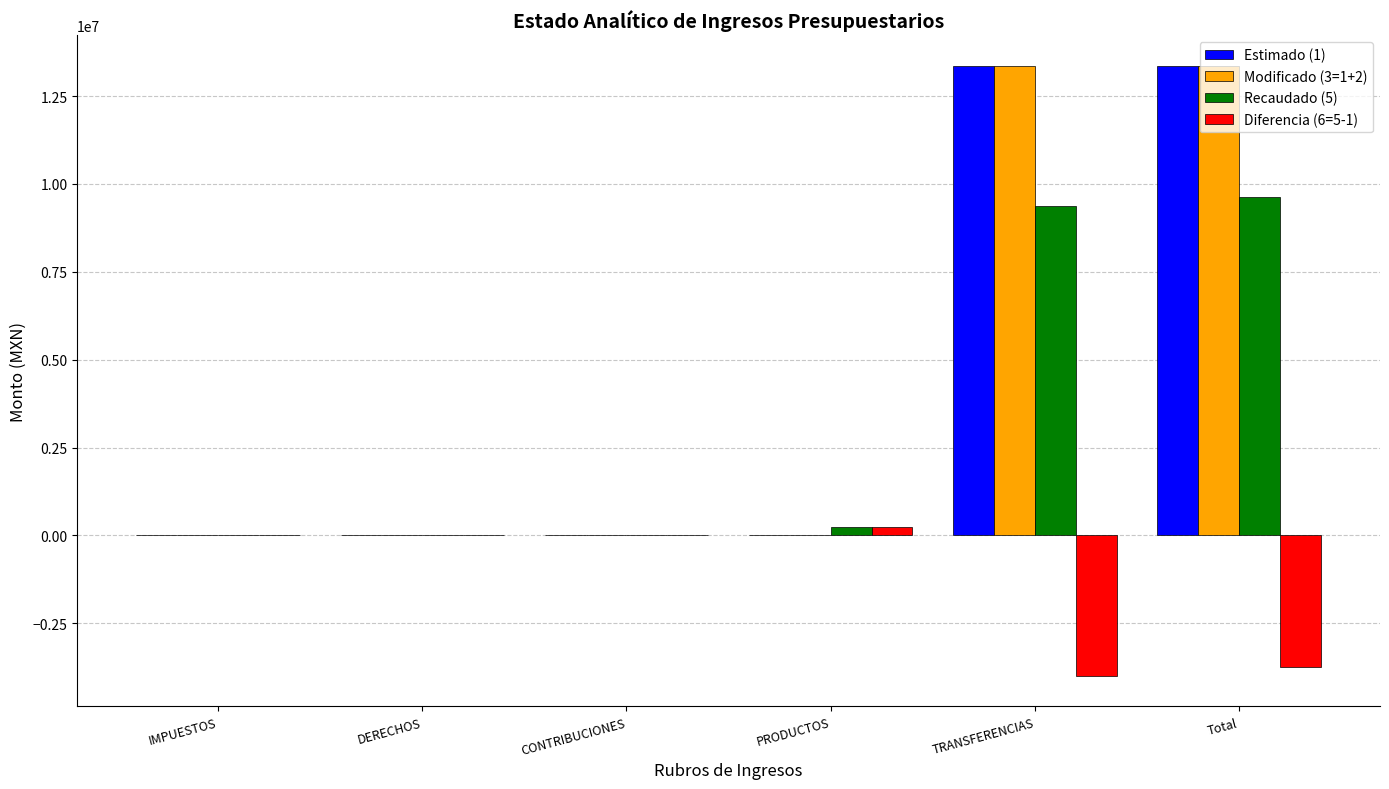

The value of Estimado (1) at Total is 5662019.7. True or false?

False